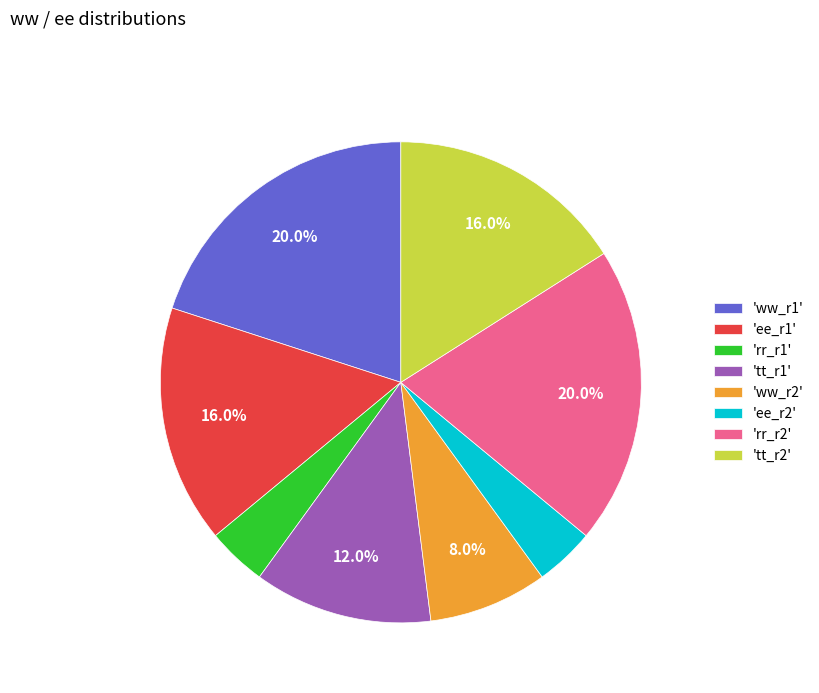

Combined, what portion of the pie is 'ww_r2' and 'ww_r1'?

28.0%